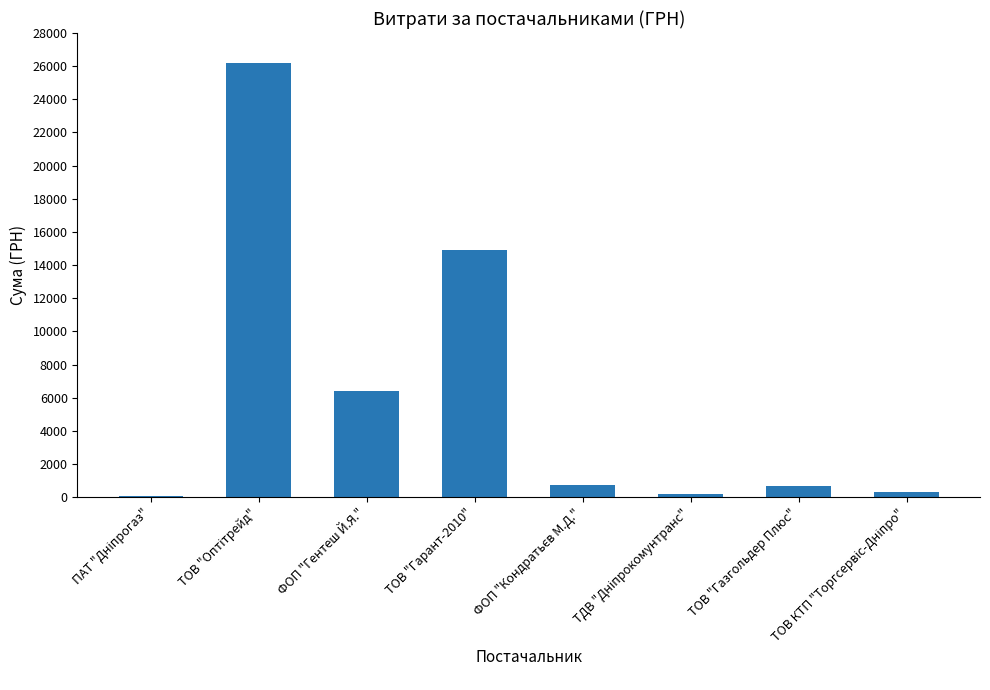

Count the number of categories in the chart.

8